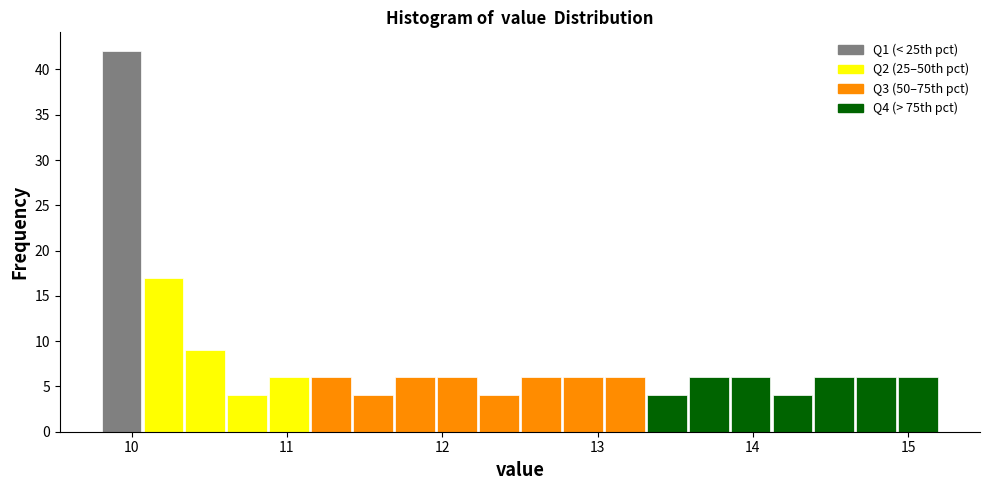

Read against the x-axis, roughly where is the centre of the tallest bar?

9.9